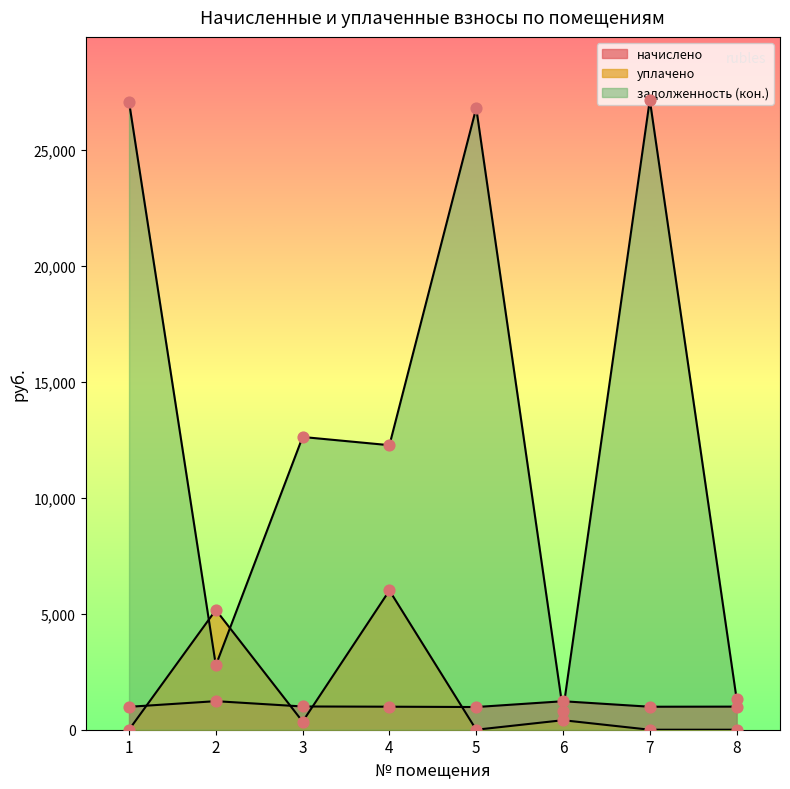

What are all the series names shown in the legend?

начислено, уплачено, задолженность (кон.)